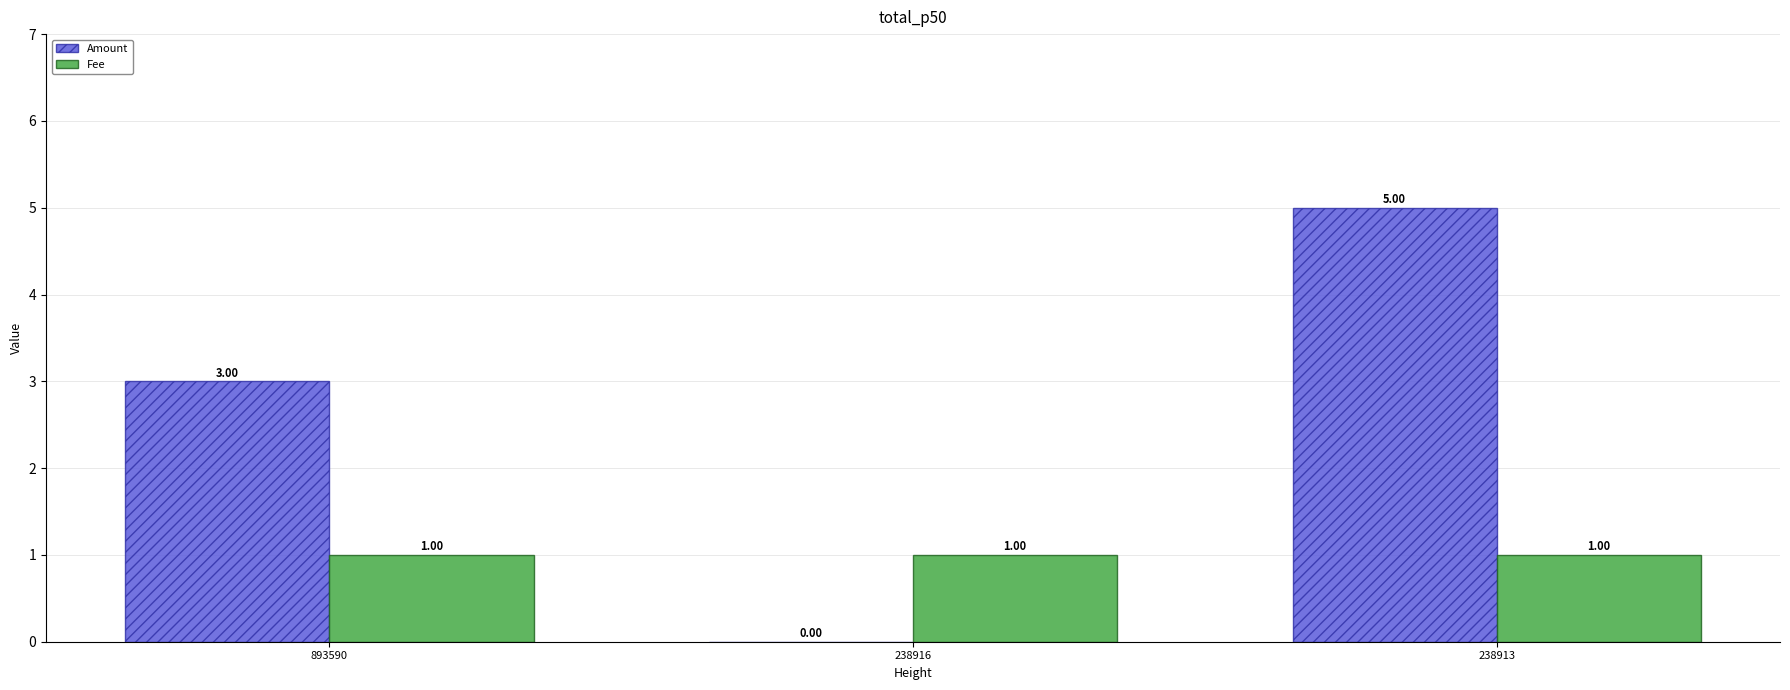

What are all the series names shown in the legend?

Amount, Fee